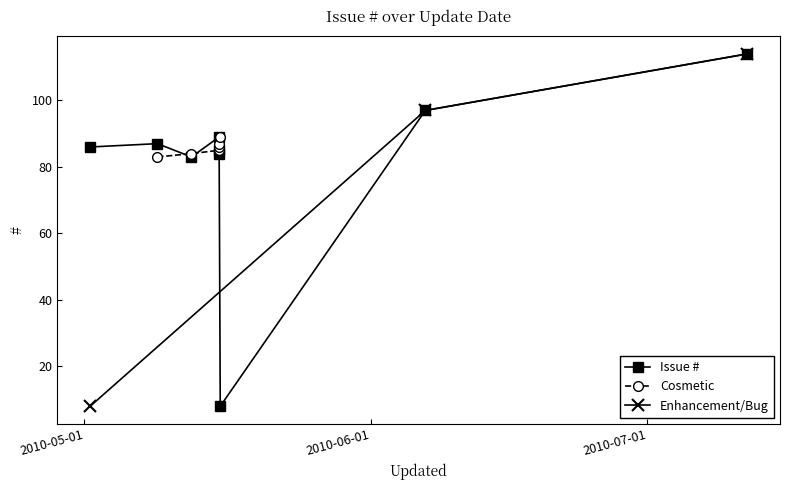

True or false: there are more than 2 points higher than both neighbors.

True